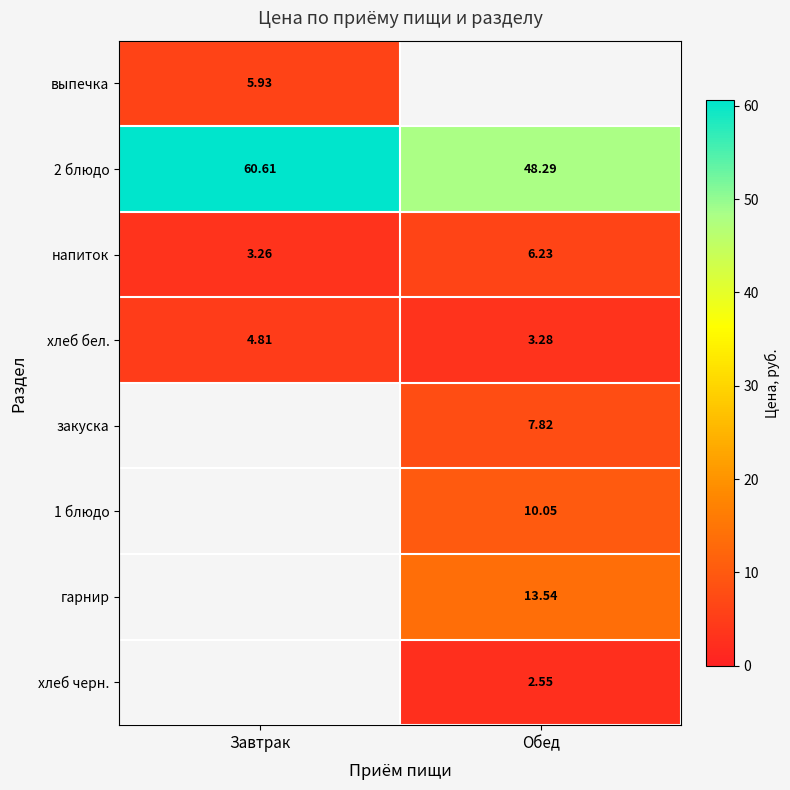

Which category has the lowest value across all series?

Обед